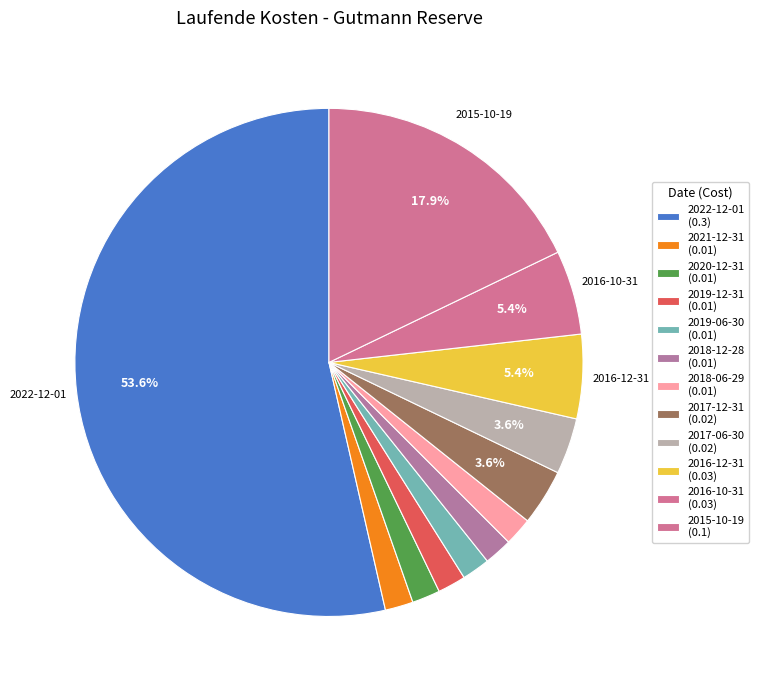

To the nearest percent, what is the average slice percentage?

8%